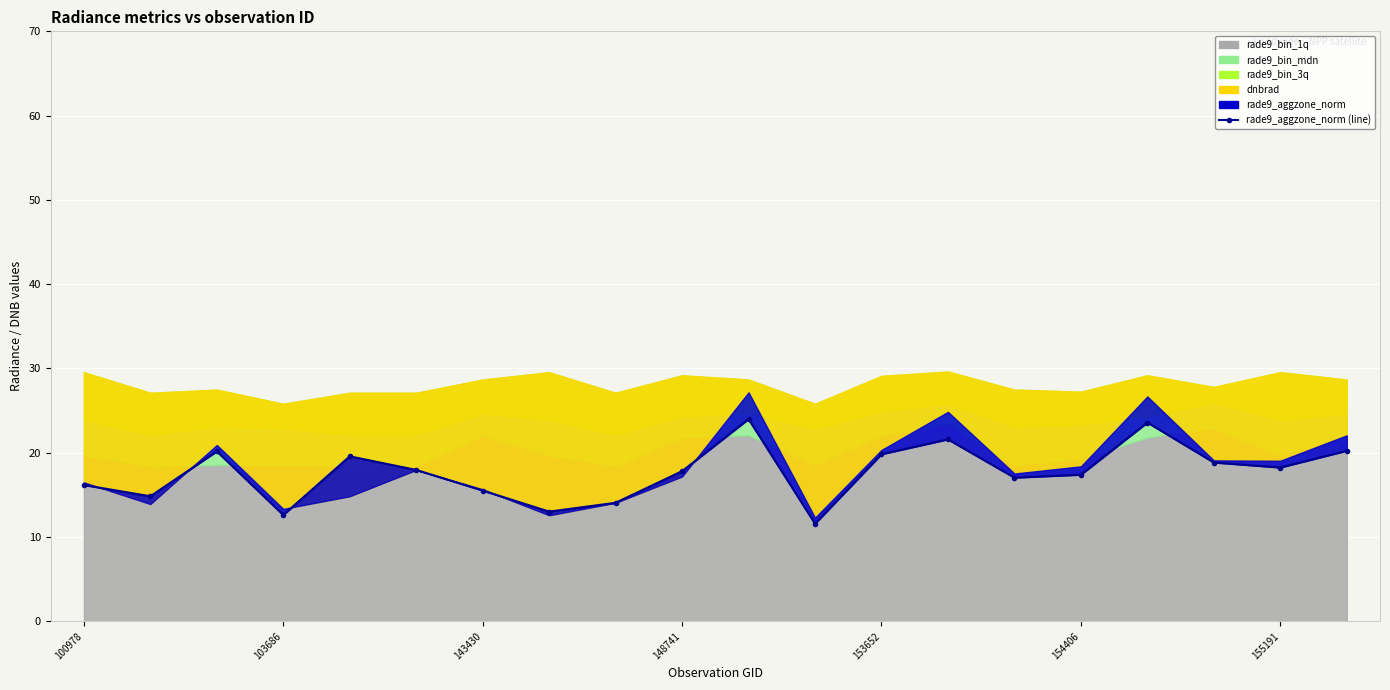

Is it true that the value at 17 is 27.8?

False